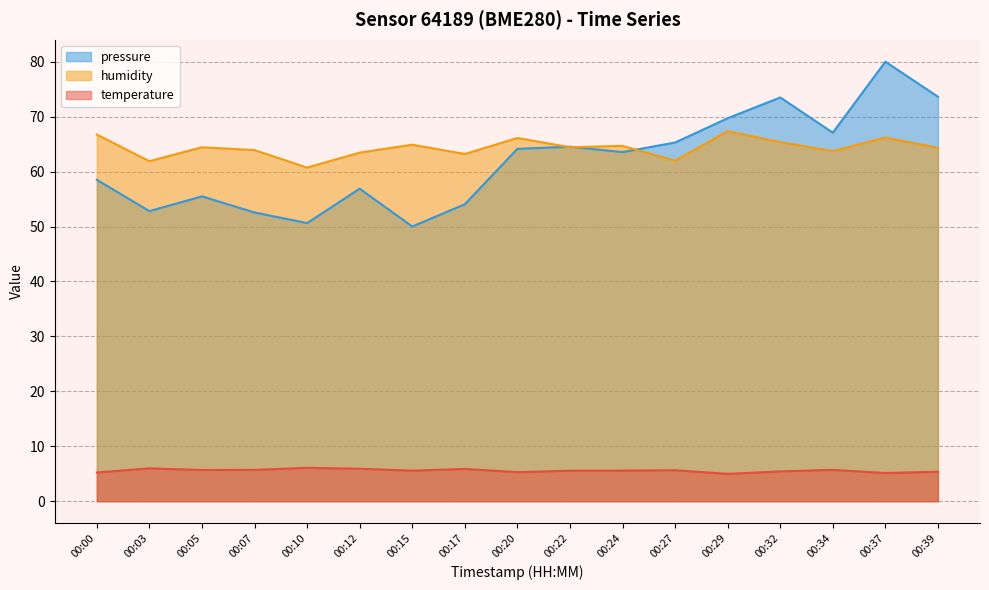

How many lines are shown in the chart?

3